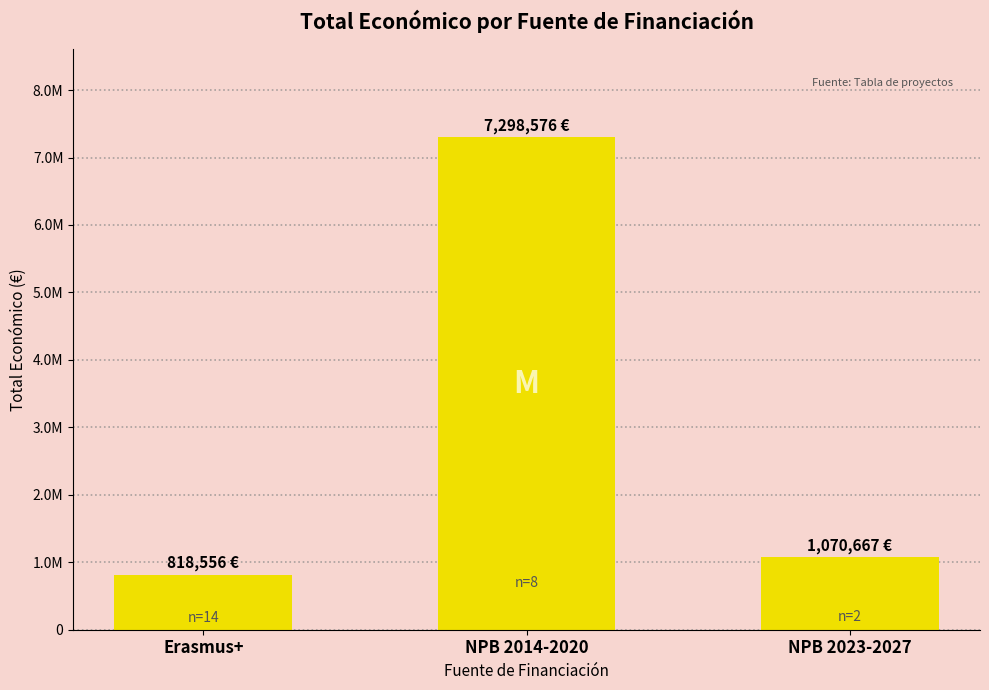

Does the chart contain any negative values?

No